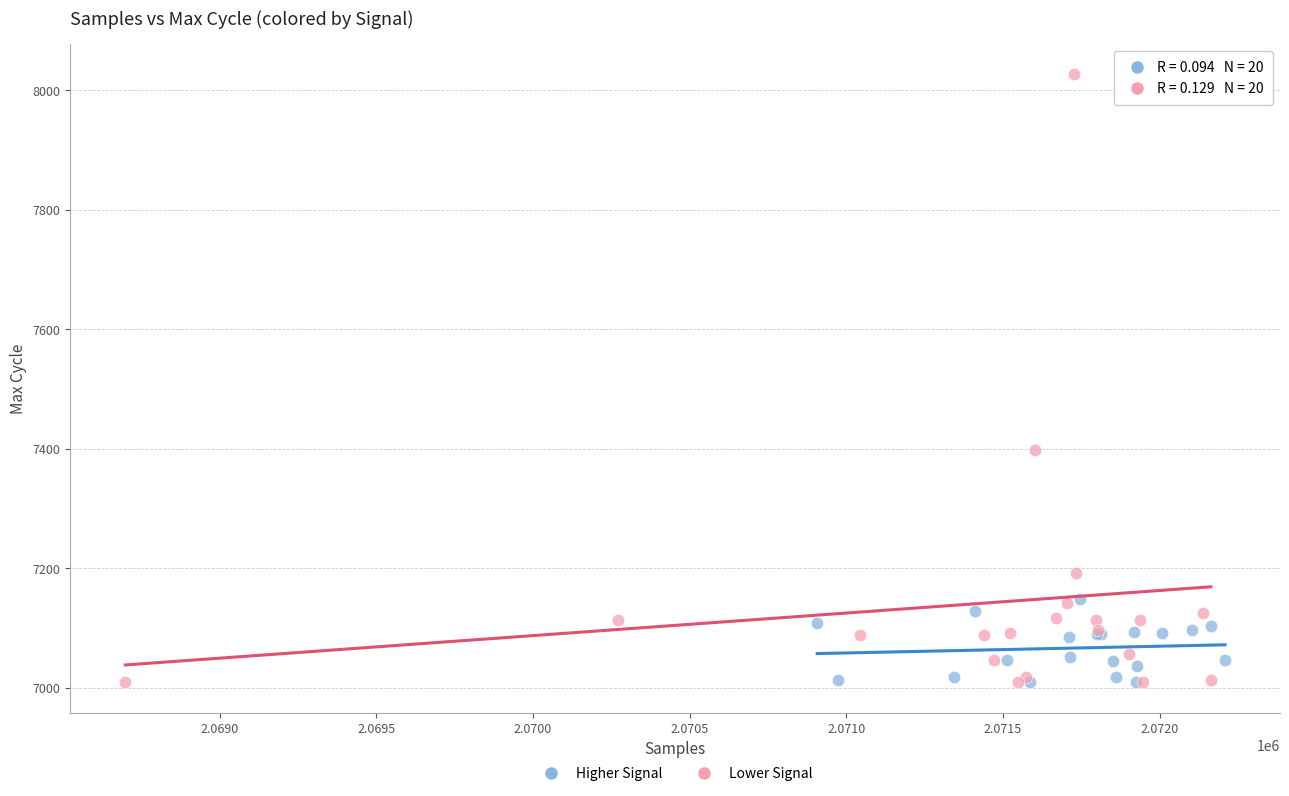

Which series contains the highest Y value?

Lower Signal